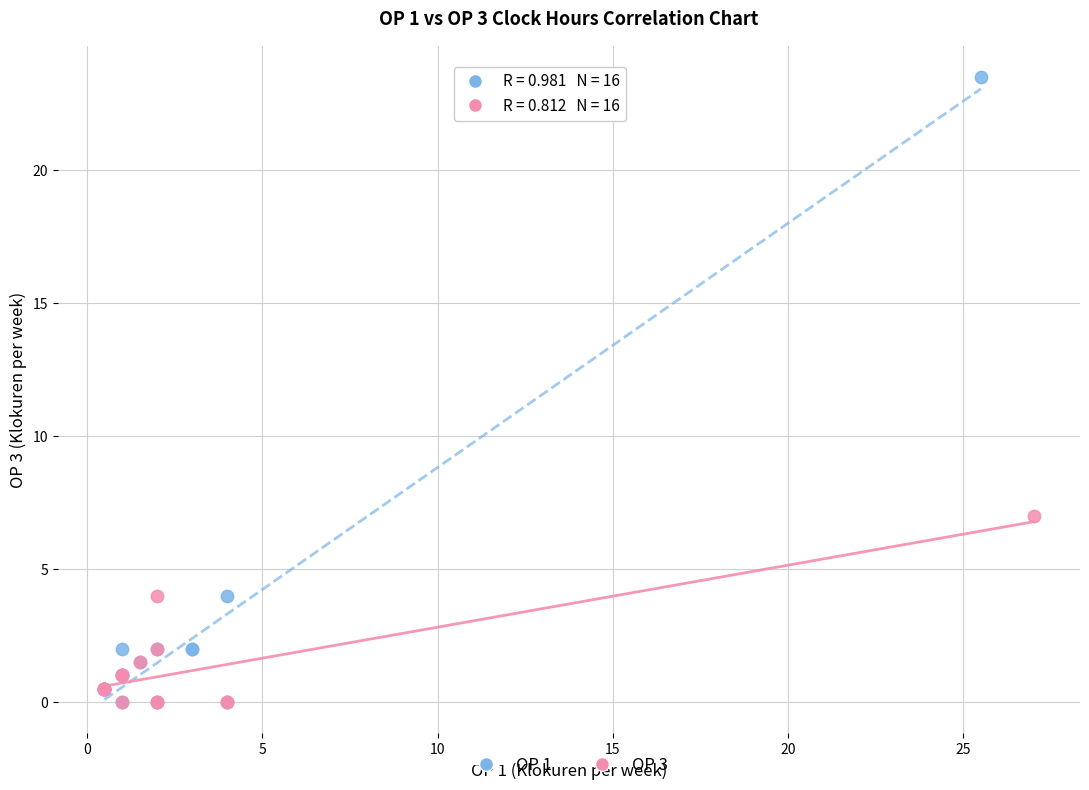

Which series reaches the maximum Y coordinate?

OP 1